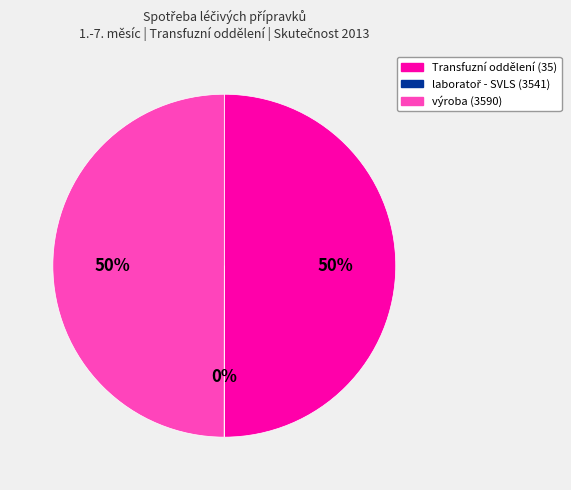

To the nearest percent, what is the difference between the largest and smallest slice percentages?

50%